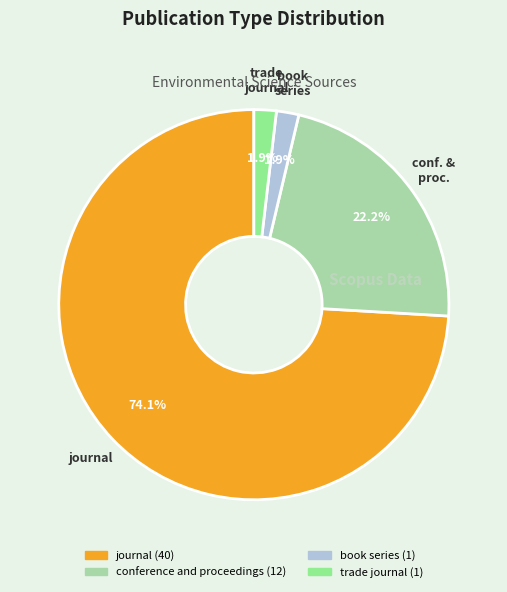

To the nearest percent, what percentage of the pie is book series?

2%